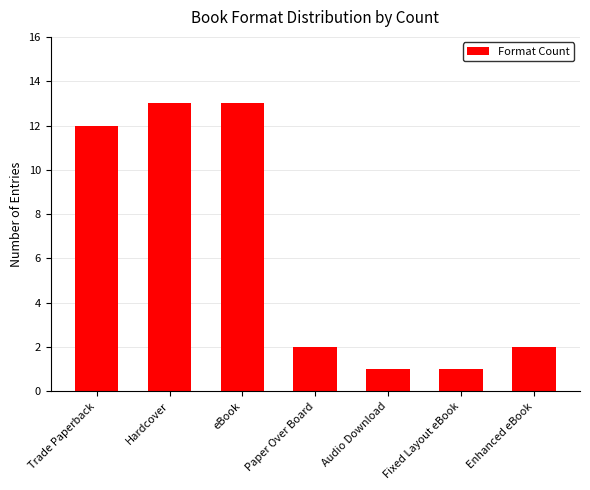

What is the value of the 1st bar from the left?

12